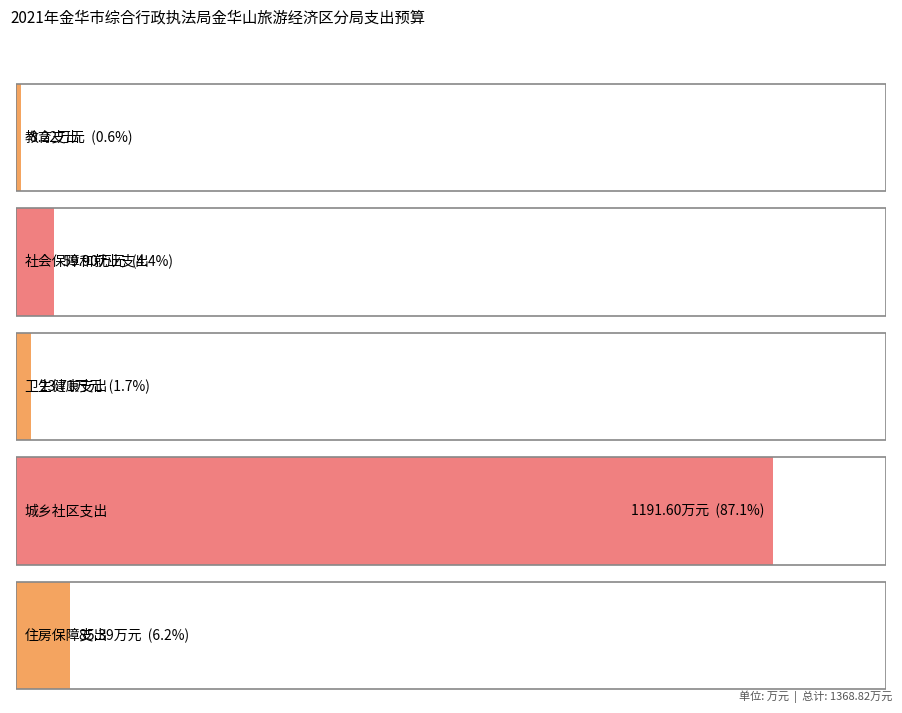

What is the difference between the values at 城乡社区支出 and 卫生健康支出?

1167.9